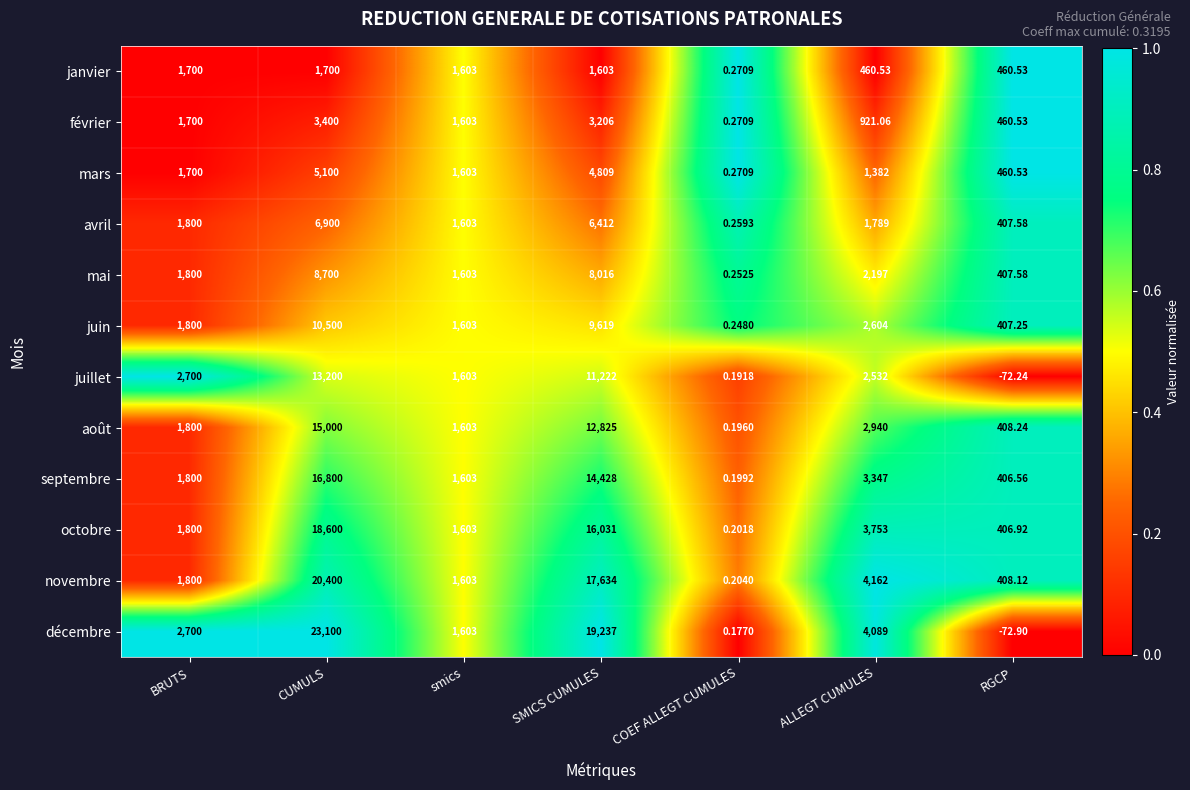

Rank the series by their maximum value, from highest to lowest.

décembre, novembre, octobre, septembre, août, juillet, juin, mai, avril, mars, février, janvier